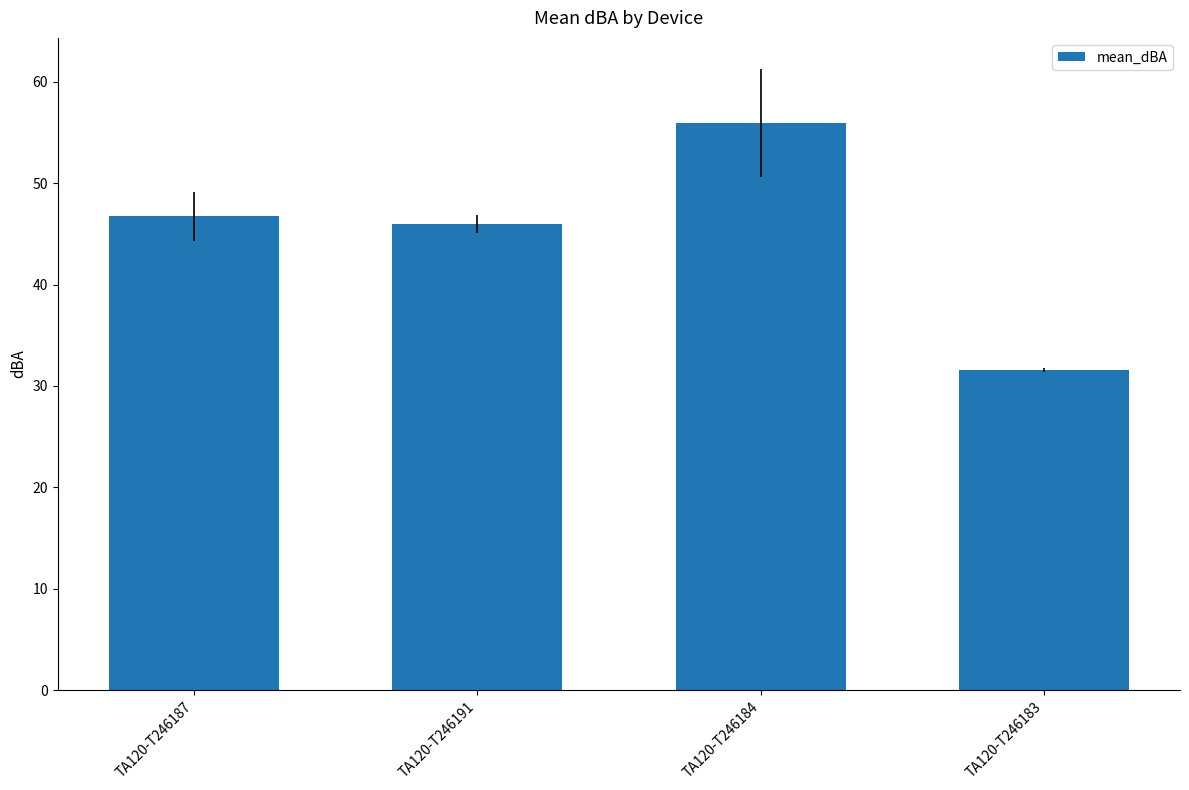

What is the change in value from TA120-T246187 to TA120-T246191?

-0.8